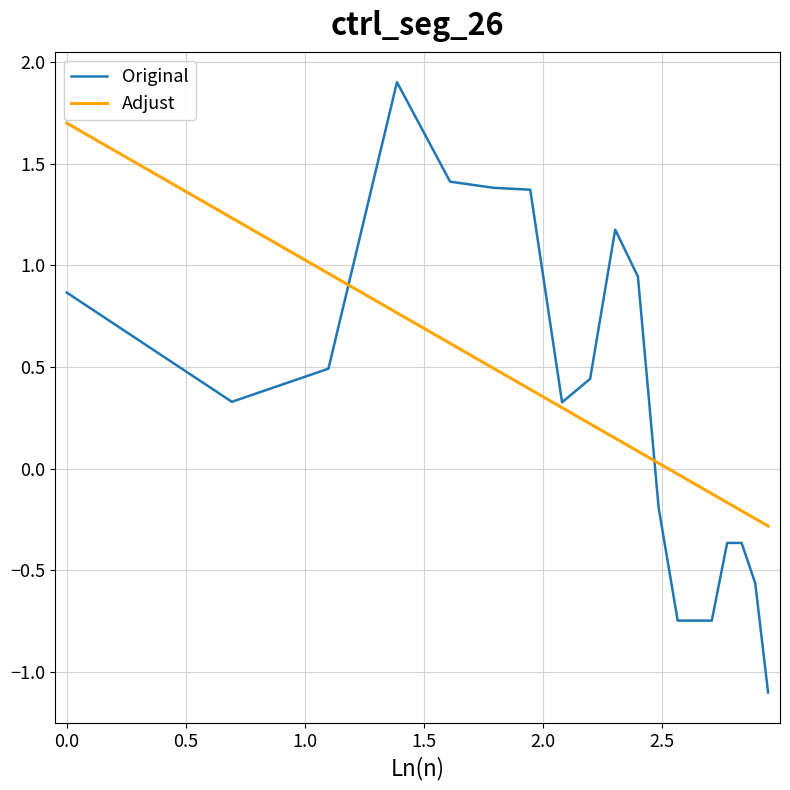

What is the maximum value shown in the chart?

1.9